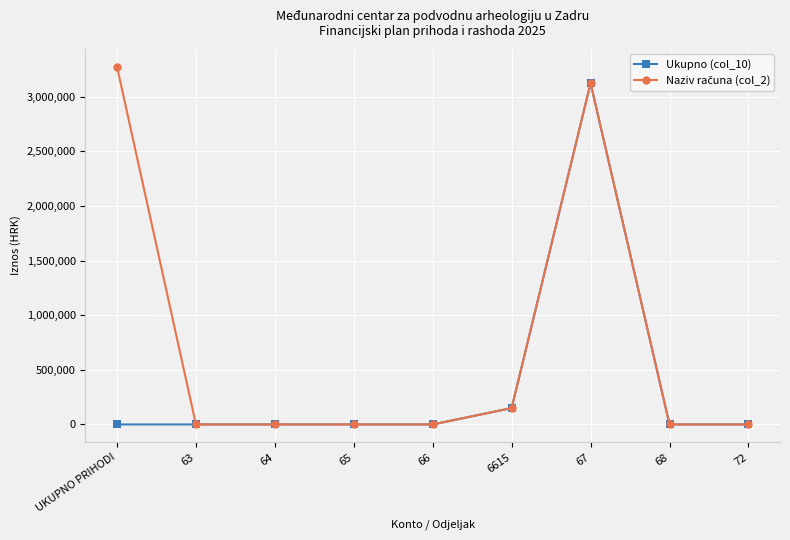

At which category is the sum across all series the highest?

67